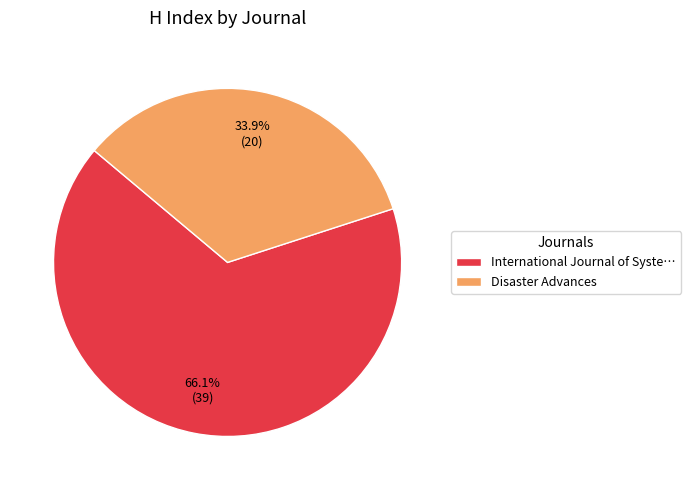

Combined, do International Journal of Syste… and Disaster Advances account for over 50%?

Yes